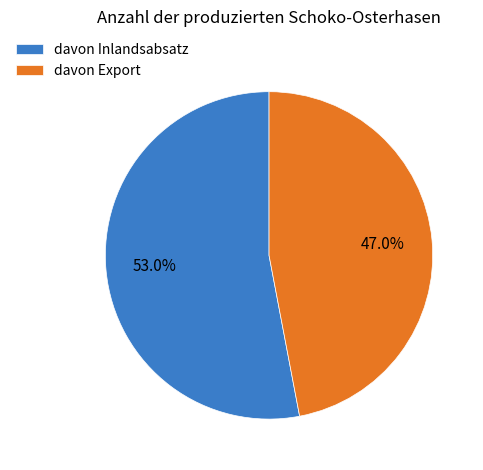

Between davon Export and davon Inlandsabsatz, which is larger?

davon Inlandsabsatz